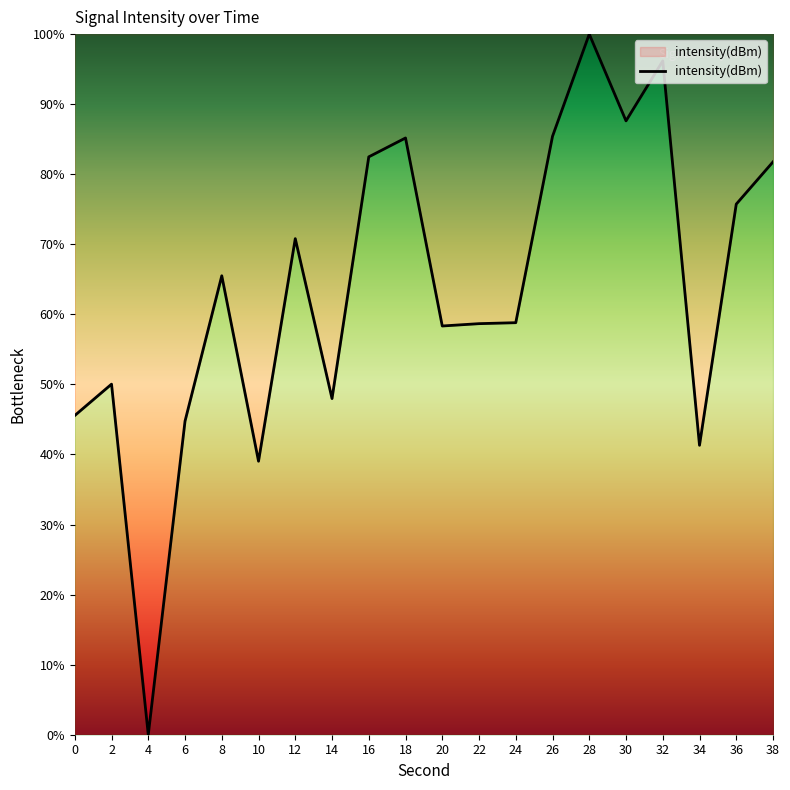

What is the approximate value at 8?

65.5